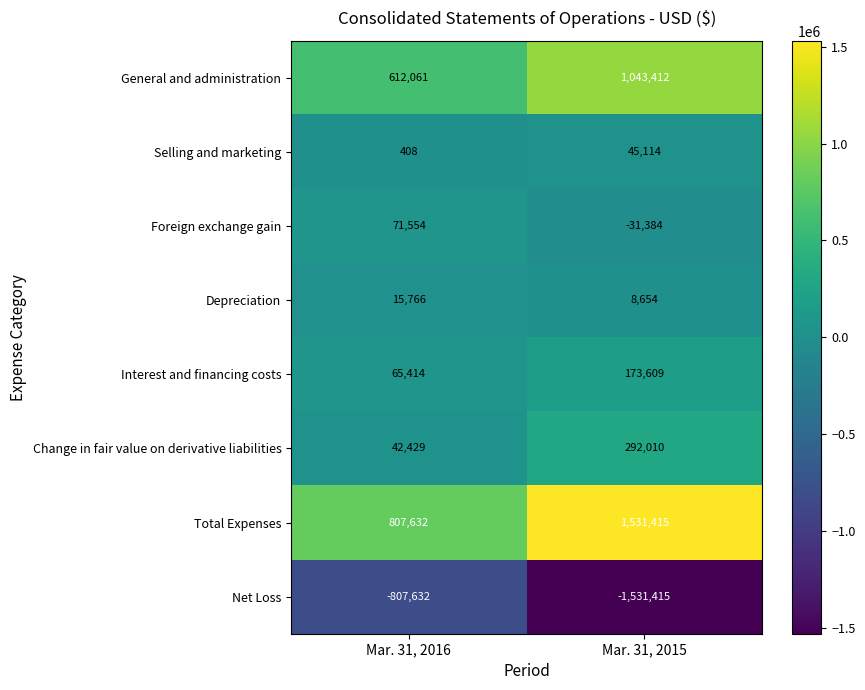

What value does the Depreciation series have at Mar. 31, 2015?

8654